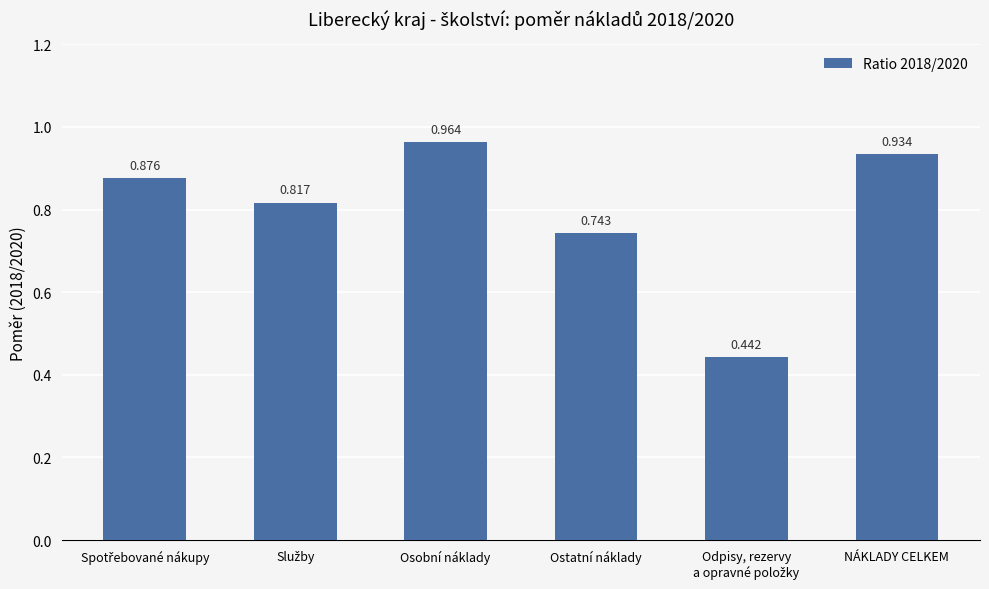

Between Ostatní náklady and NÁKLADY CELKEM, which is larger?

NÁKLADY CELKEM